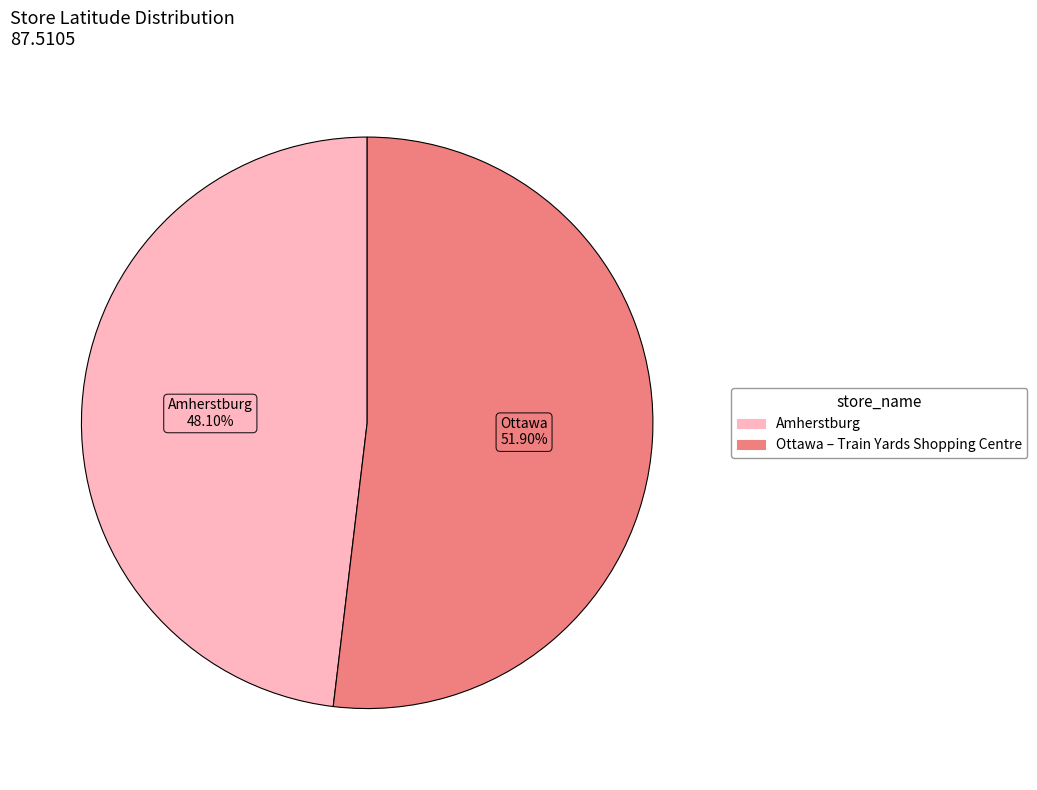

What percentage is the Ottawa – Train Yards Shopping Centre slice, to the nearest percent?

52%